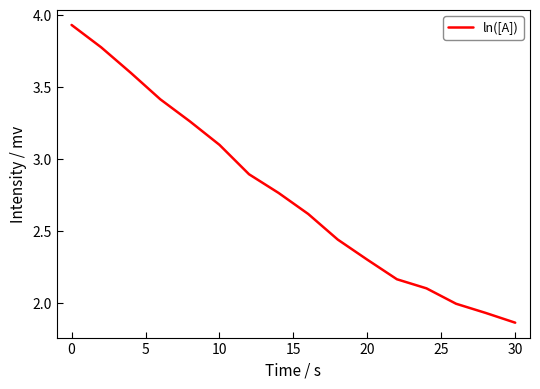

What is the difference between the maximum and minimum values?

2.1